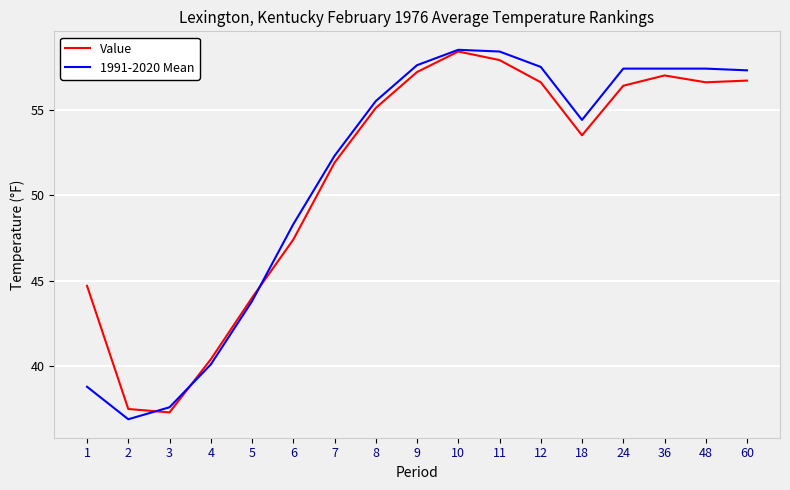

What is the lowest value of the 1991-2020 Mean series?

36.9